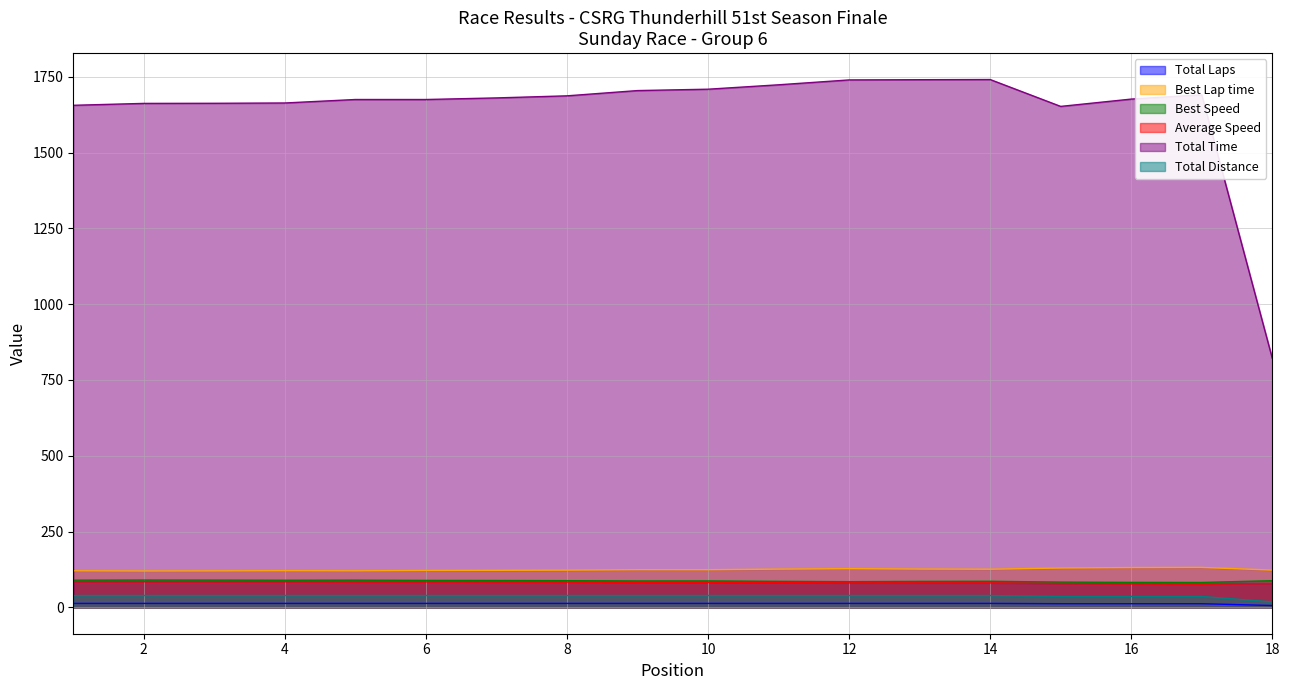

Which series changed the most between 16 and 18?

Total Time